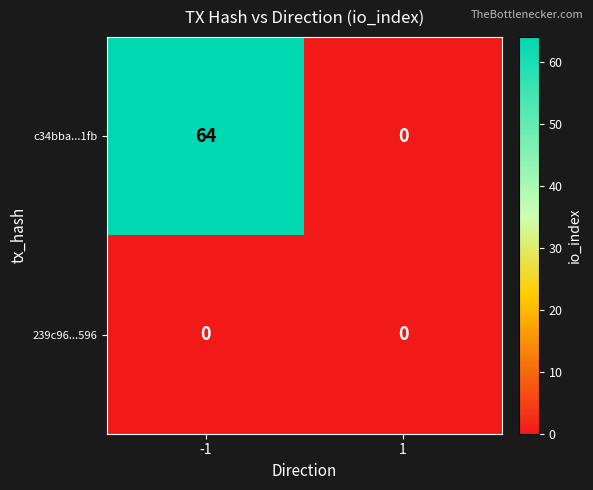

True or false: c34bba...1fb has a value of 95 at -1.

False